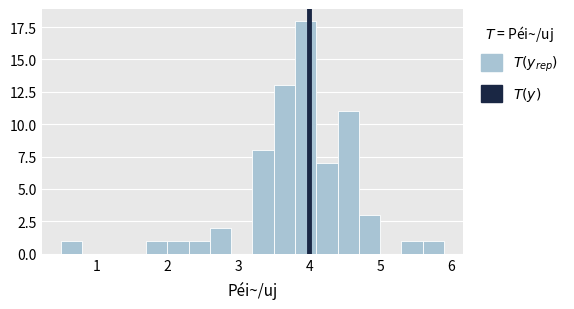

Read against the x-axis, roughly where is the centre of the tallest bar?

4.0